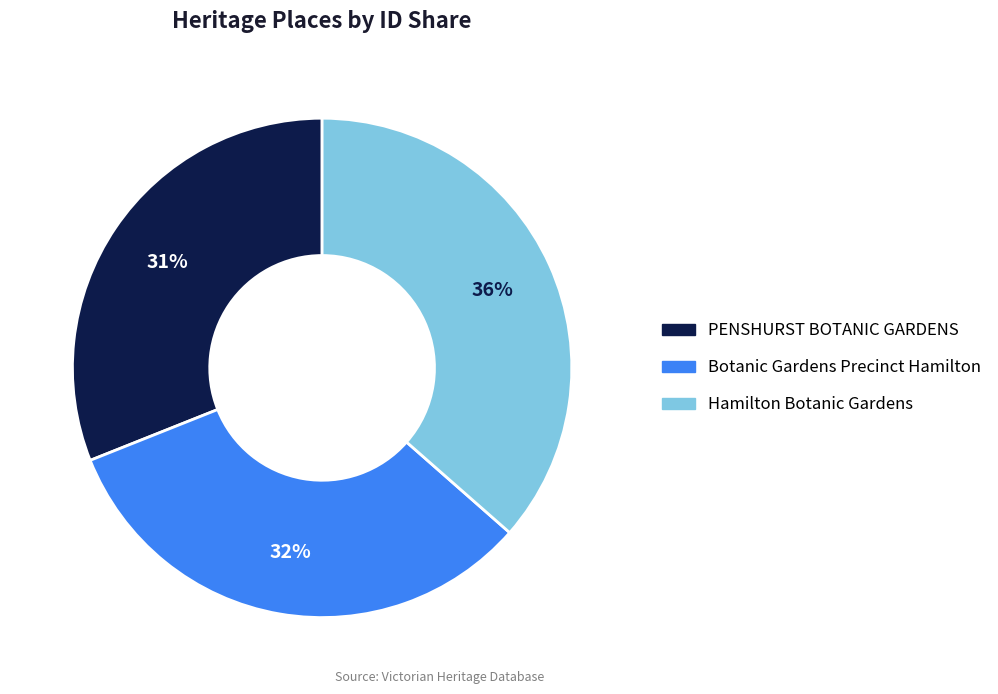

Approximately how many times larger is the value at Hamilton Botanic Gardens compared to Botanic Gardens Precinct Hamilton?

1.1